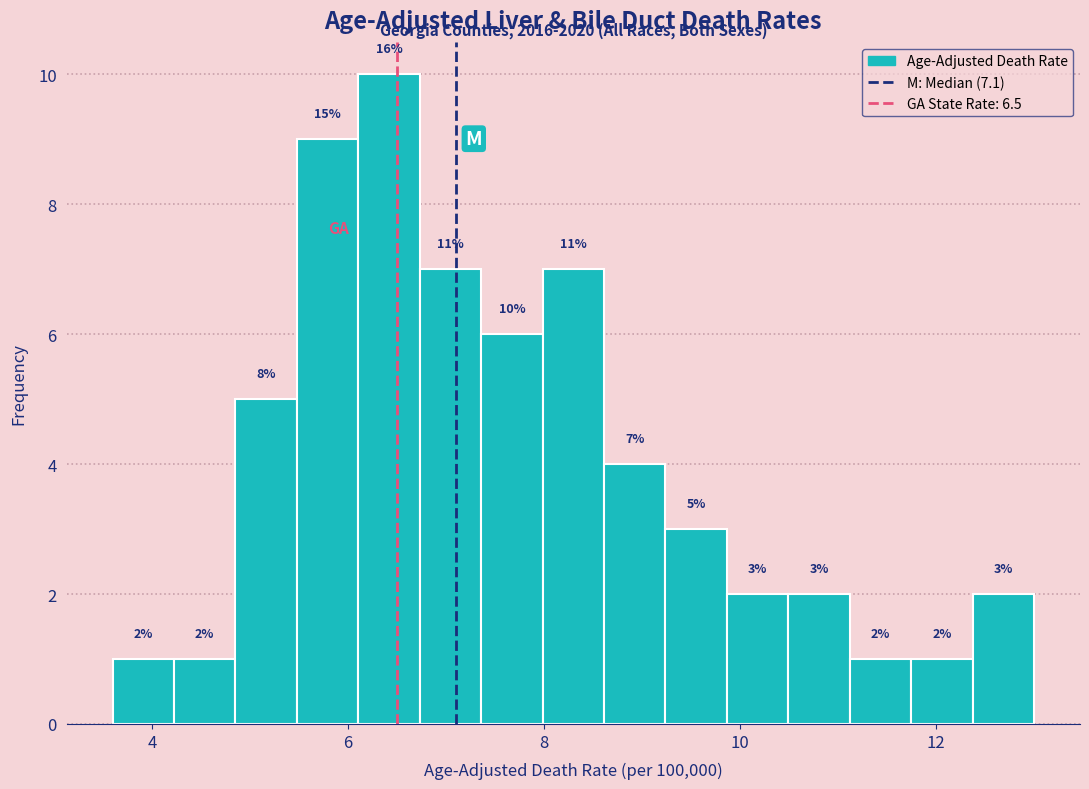

Read against the x-axis, roughly where is the centre of the tallest bar?

6.4